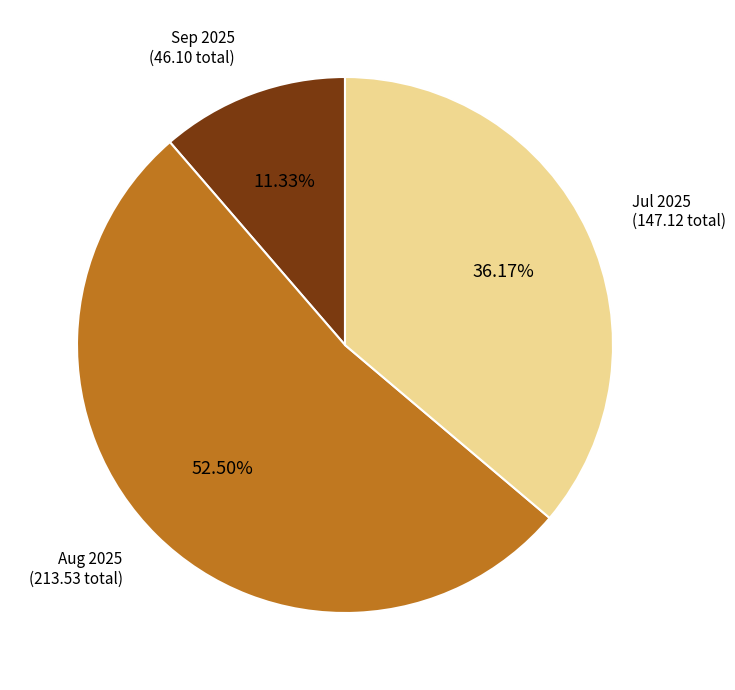

Does any single category account for the majority?

Yes